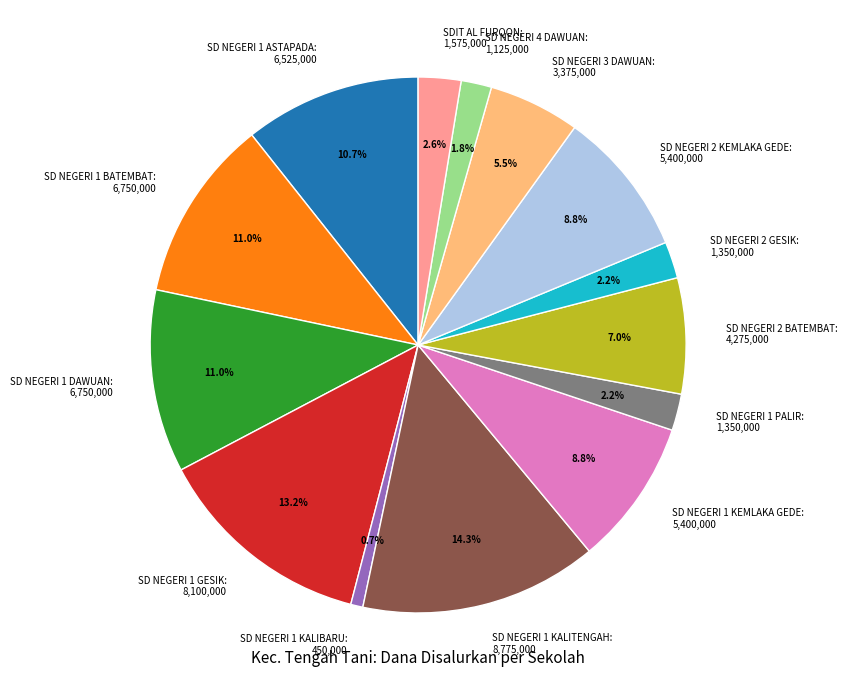

What is the ratio of the value at SD NEGERI 1 GESIK to the value at SDIT AL FURQON?

5.1